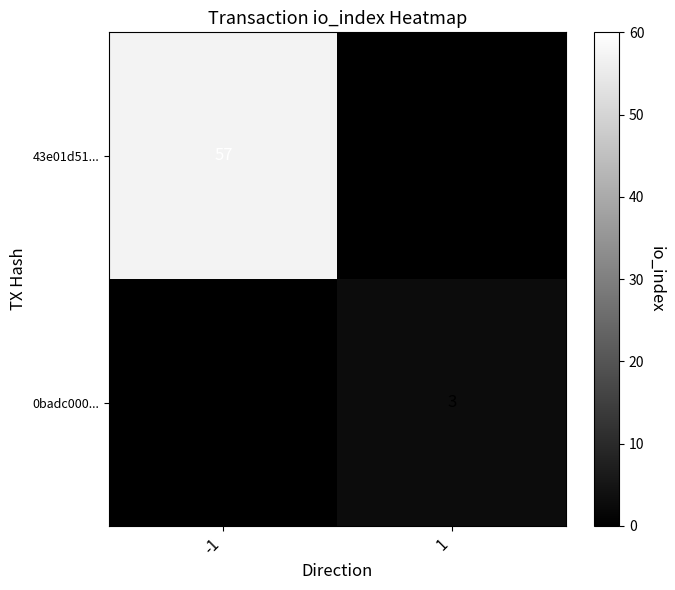

True or false: 0badc000... has a value of 5 at 1.

False